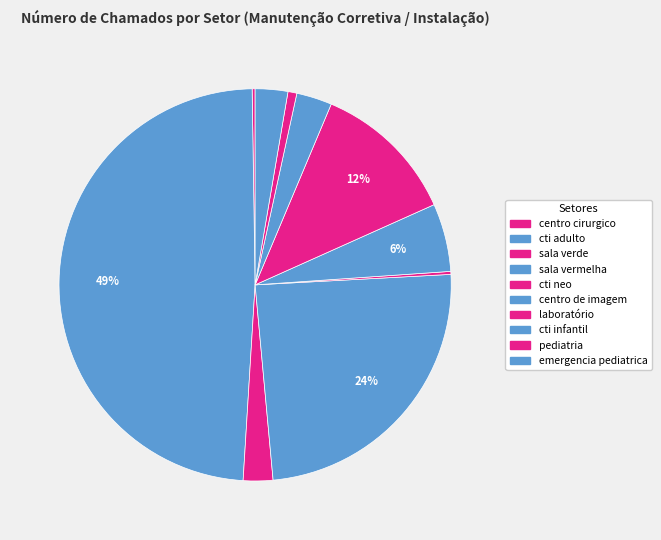

What is the total percentage of emergencia pediatrica and laboratório?

14.6%